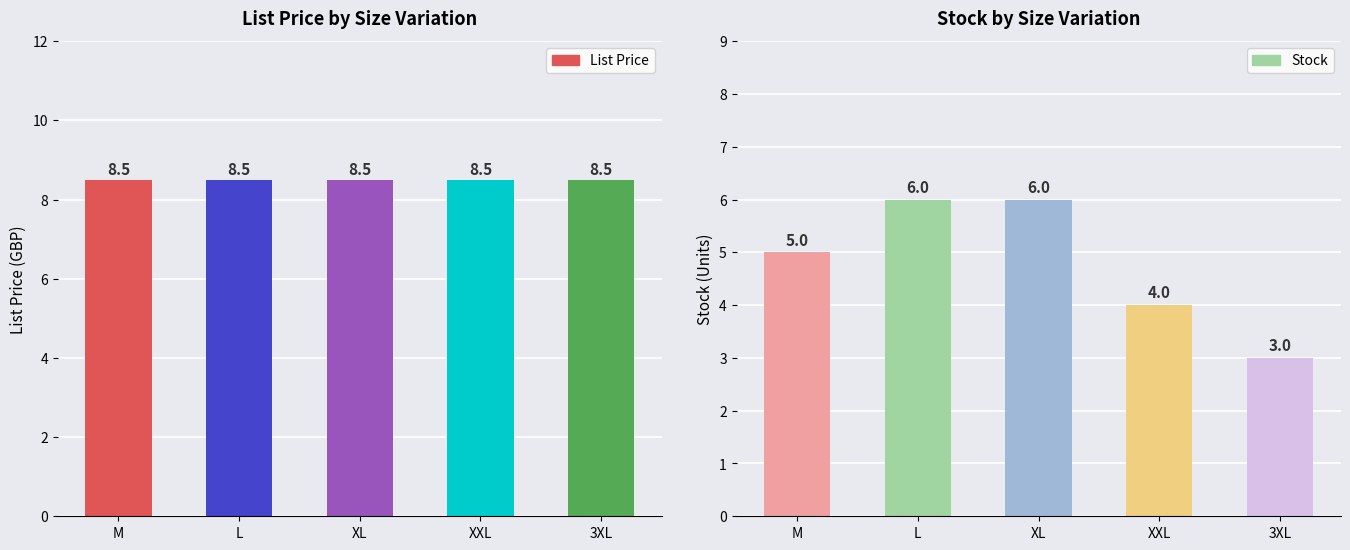

Rank the categories by List Price value from highest to lowest.

M, L, XL, XXL, 3XL